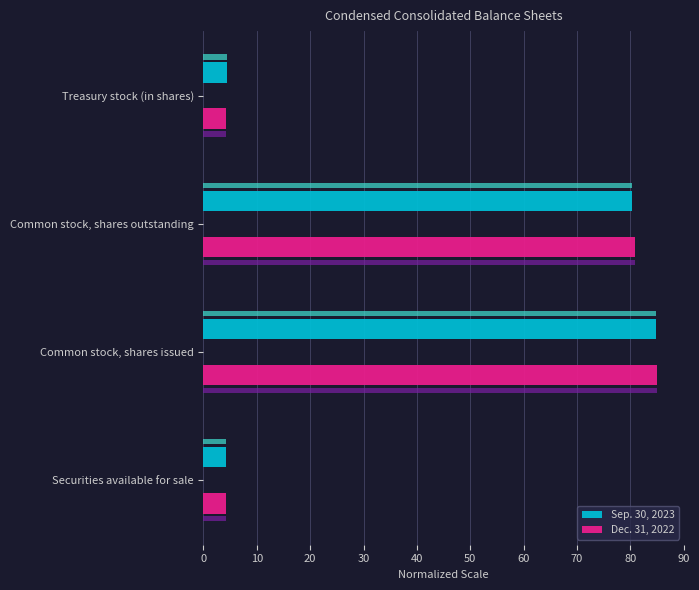

The value of Sep. 30, 2023 at Common stock, shares outstanding is 39.2. True or false?

False